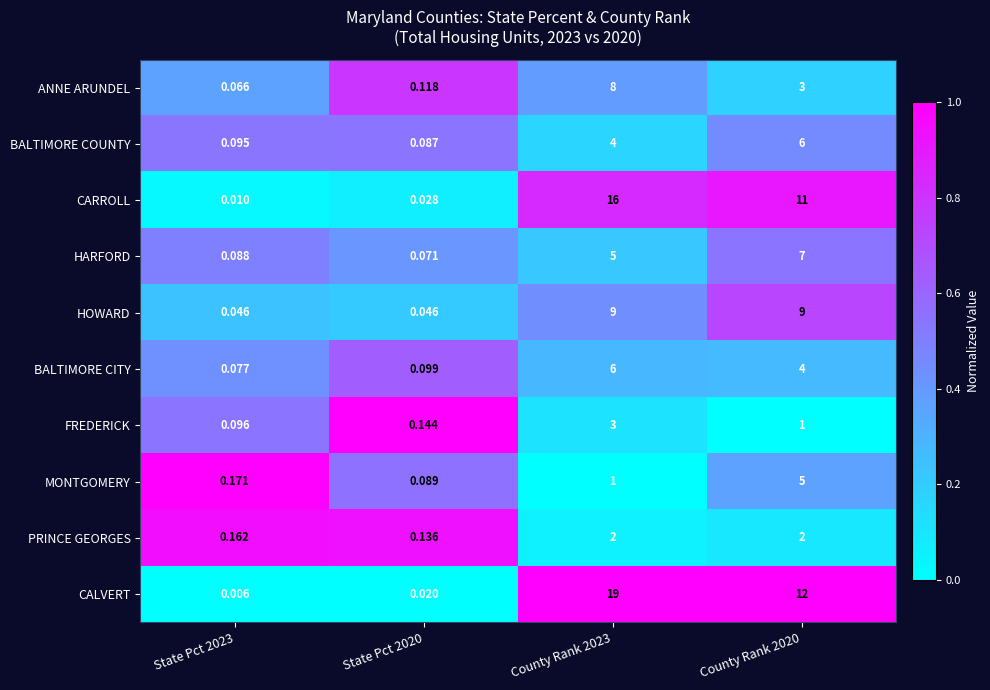

Is the value of BALTIMORE COUNTY at State Pct 2023 greater than the value of CARROLL at State Pct 2020?

Yes